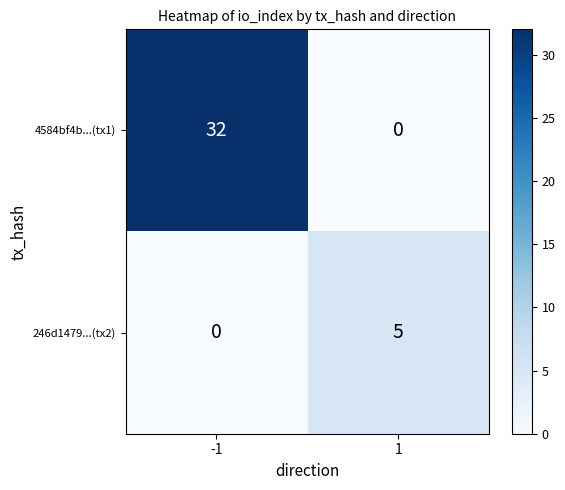

What is the approximate value of 246d1479...(tx2) at 1?

5